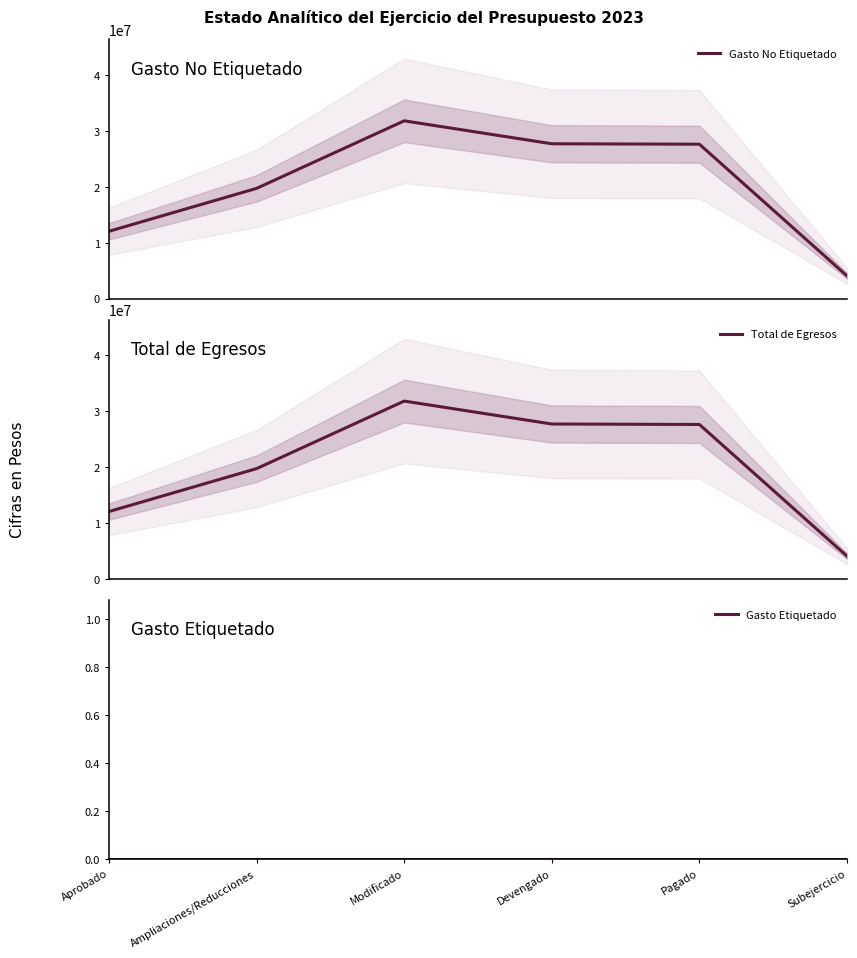

What are all the series names shown in the legend?

Gasto No Etiquetado, Total de Egresos, Gasto Etiquetado